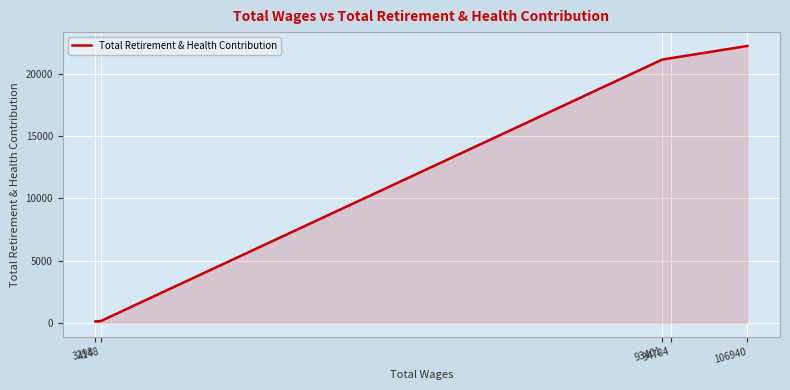

True or false: there are more than 1 points higher than both neighbors.

False